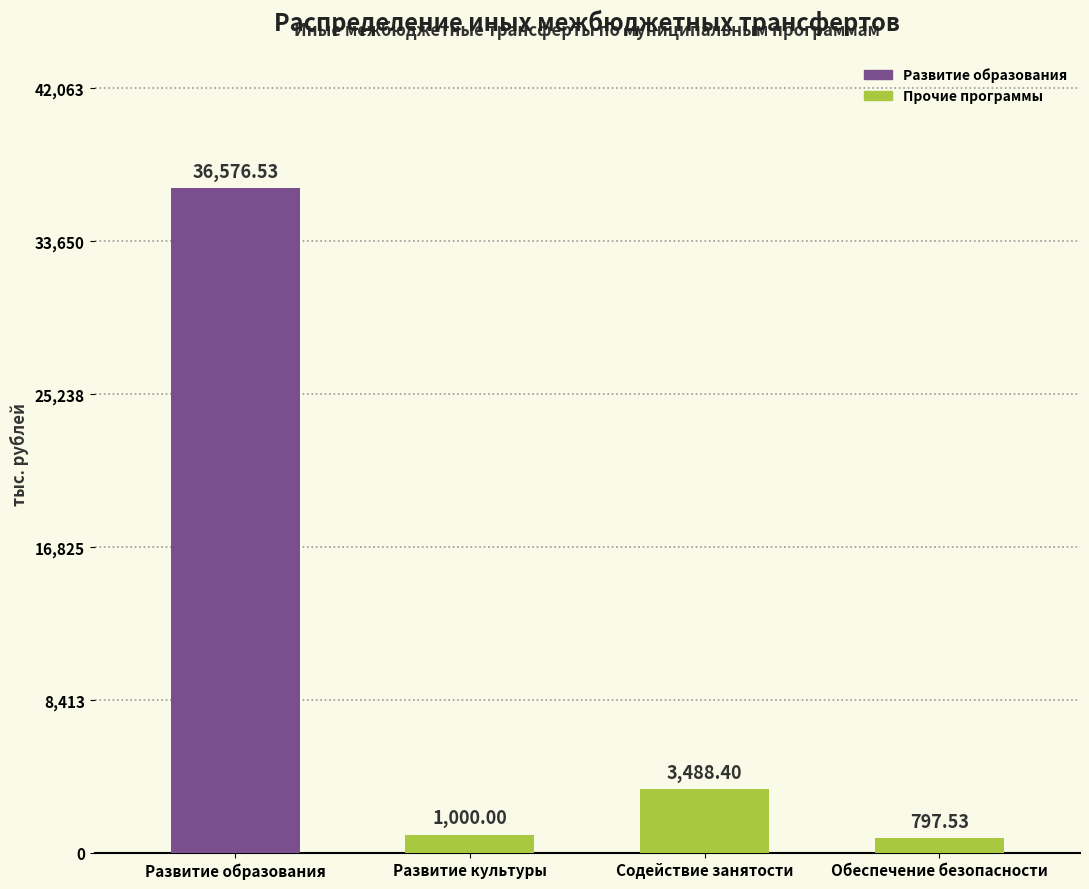

Count the number of data series in this chart.

1